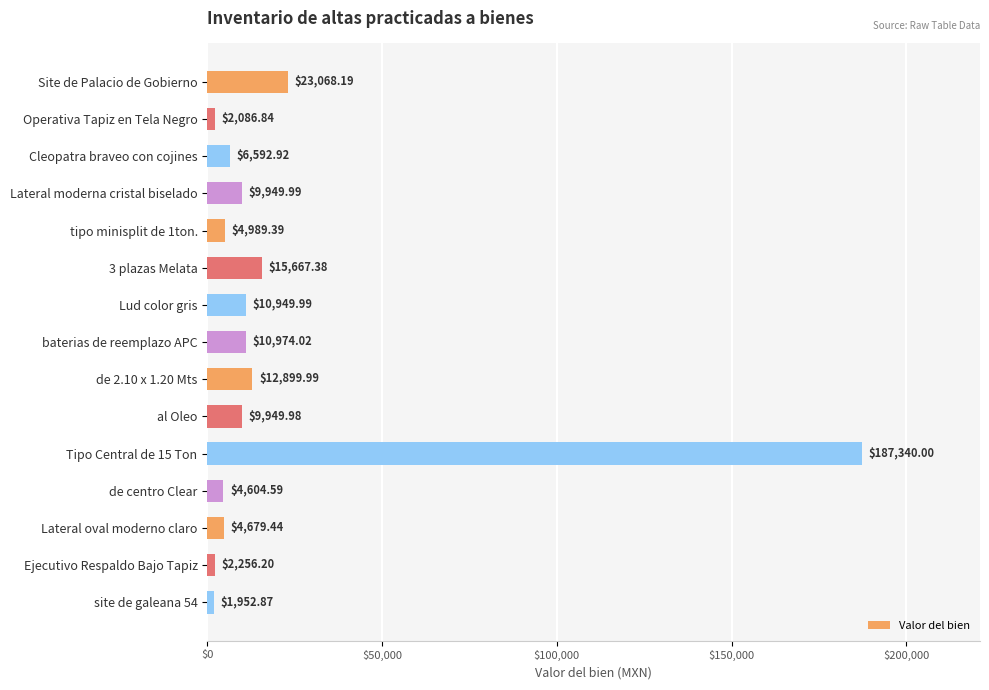

What is the change in value from Tipo Central de 15 Ton to Ejecutivo Respaldo Bajo Tapiz?

-185083.8